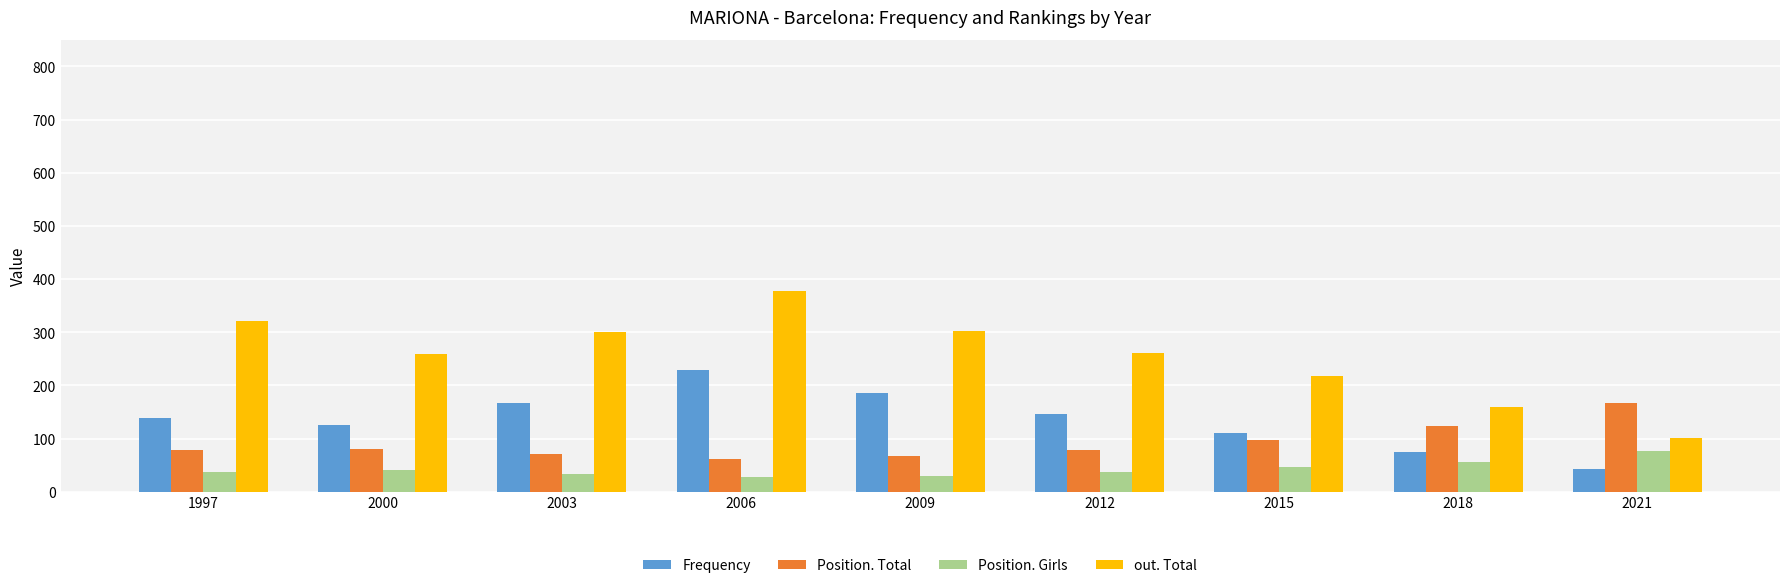

At which category is the sum across all series the highest?

2006